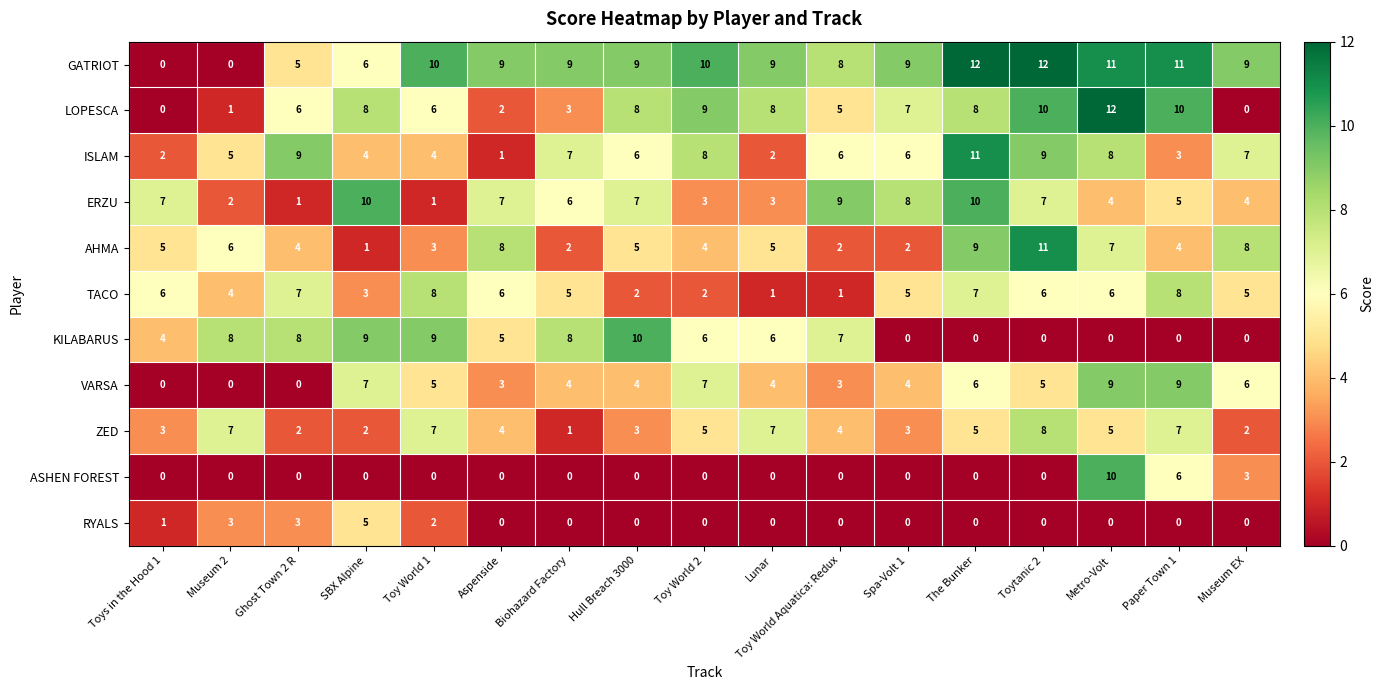

Which series changed the most between Ghost Town 2 R and Toy World Aquatica: Redux?

ERZU